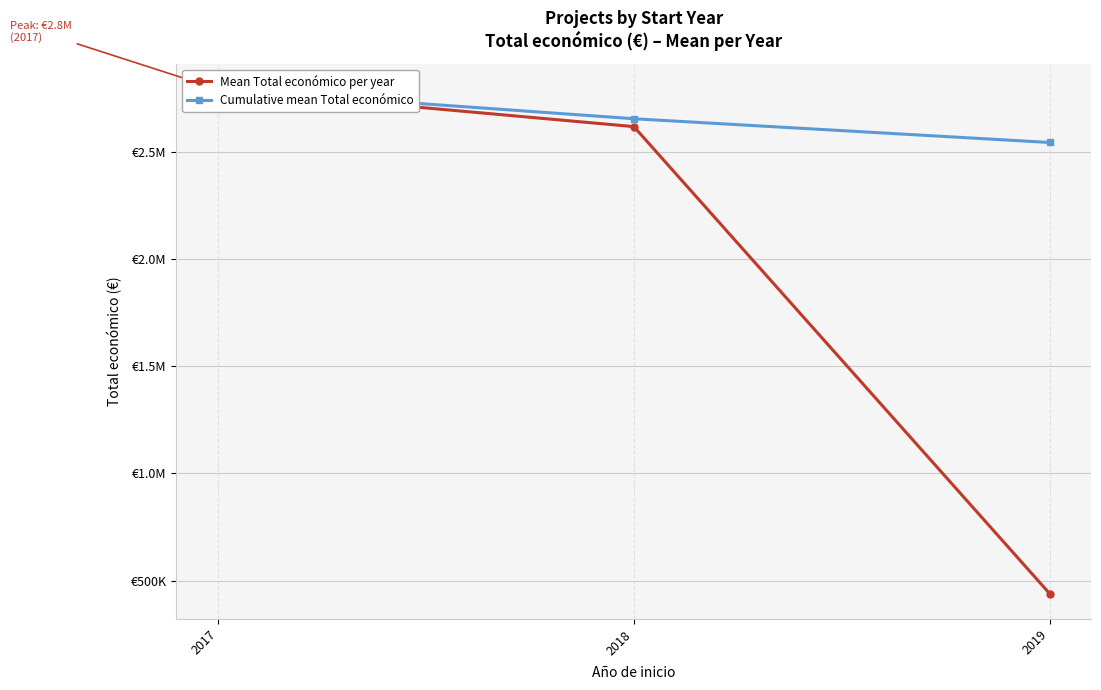

Rank the categories by Mean Total económico per year value from highest to lowest.

2017, 2018, 2019